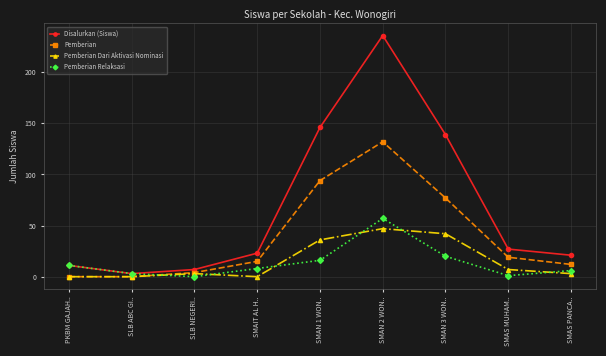

The value of Disalurkan (Siswa) at SMAN 1 WON.. is 51. True or false?

False